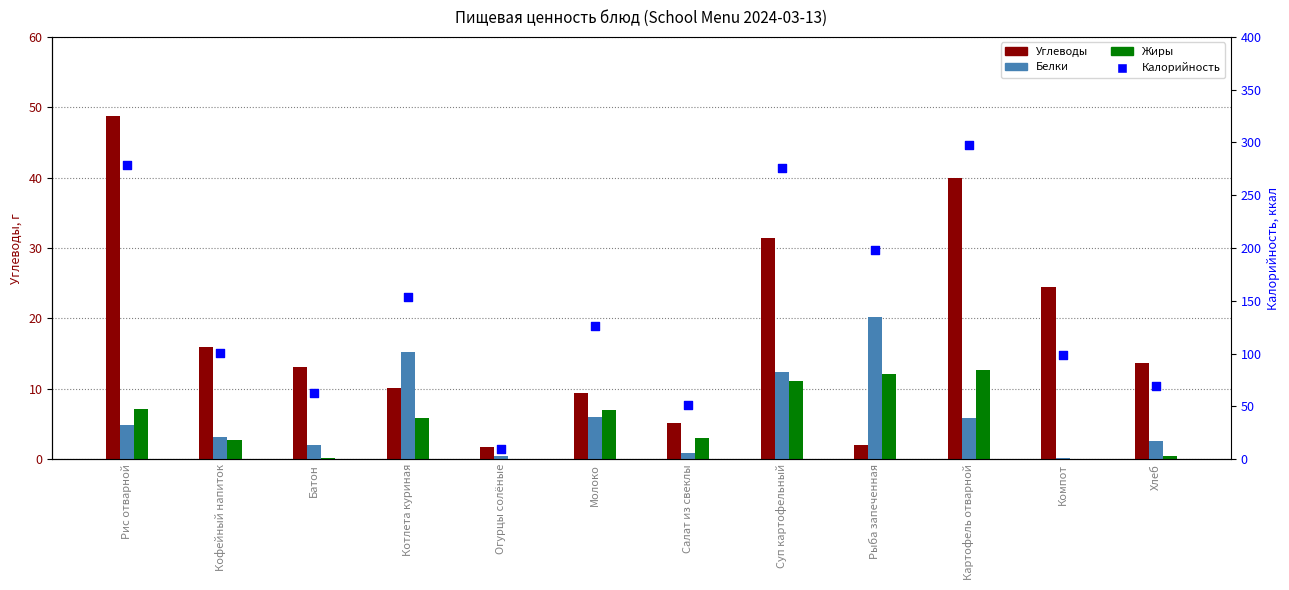

Which series has the largest Y range (max minus min)?

Калорийность